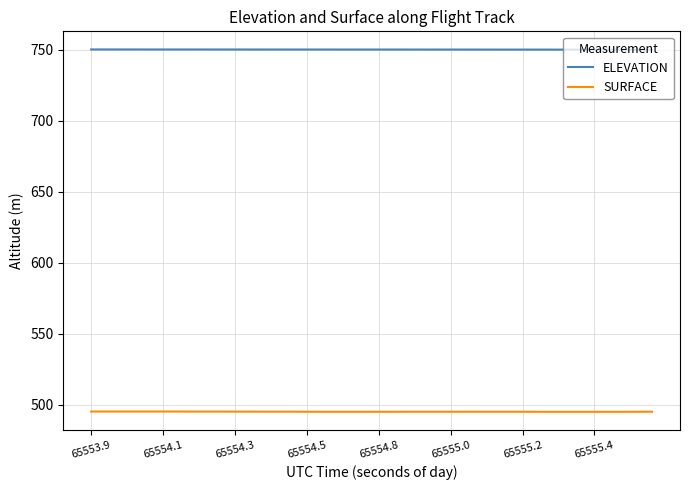

List the series in order of their overall mean, highest first.

ELEVATION, SURFACE